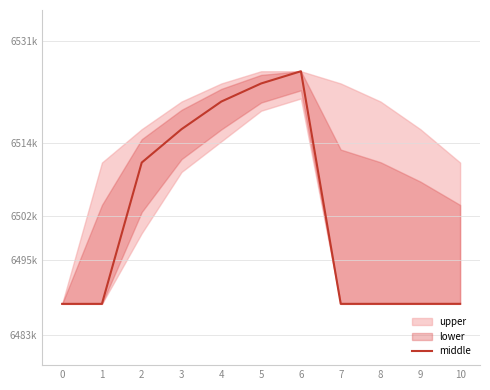

What is the average value?

6502883